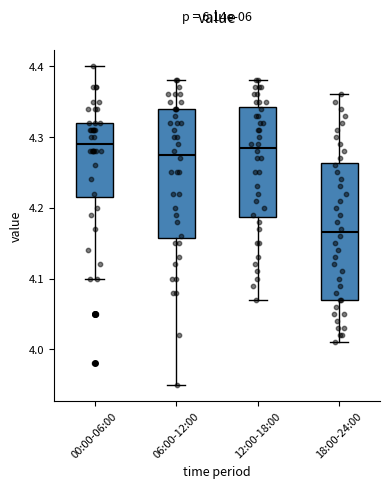

Reading left to right, transcribe this box plot: for each box, give where its median line is, the range the box spans, and where its two whiskers end, as read against the y-axis. The values are not printed on the chart, so give them approximately, as read against the axis.

00:00-06:00: median 4.29, box 4.22 to 4.32, whiskers 4.10 to 4.40
06:00-12:00: median 4.28, box 4.16 to 4.34, whiskers 3.95 to 4.38
12:00-18:00: median 4.29, box 4.19 to 4.34, whiskers 4.07 to 4.38
18:00-24:00: median 4.17, box 4.07 to 4.26, whiskers 4.01 to 4.36